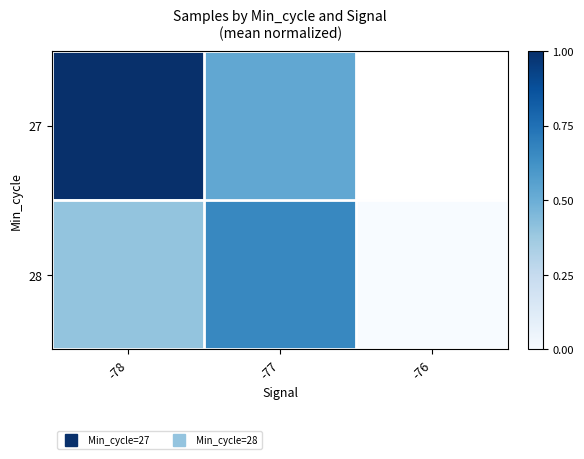

The 27 series shows 0.9 at -77. True or false?

False